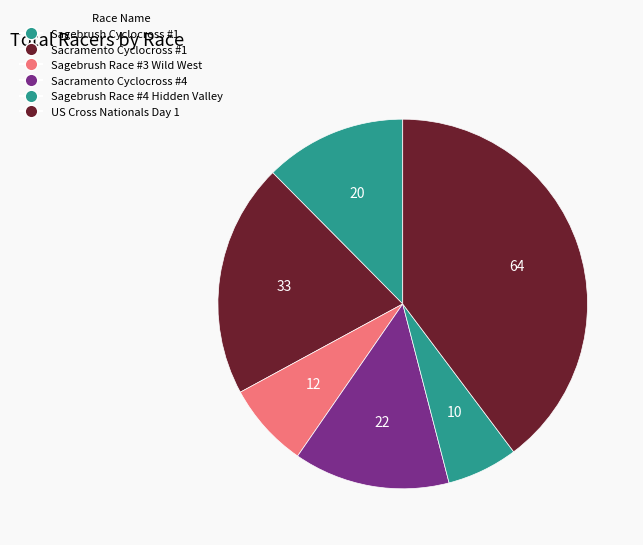

Between Sagebrush Cyclocross #1 and US Cross Nationals Day 1, which is larger?

US Cross Nationals Day 1